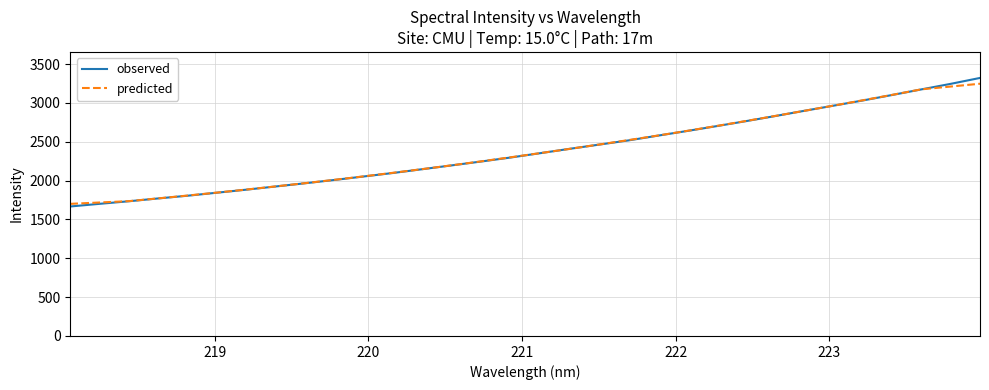

Which series has the largest range (max minus min)?

observed